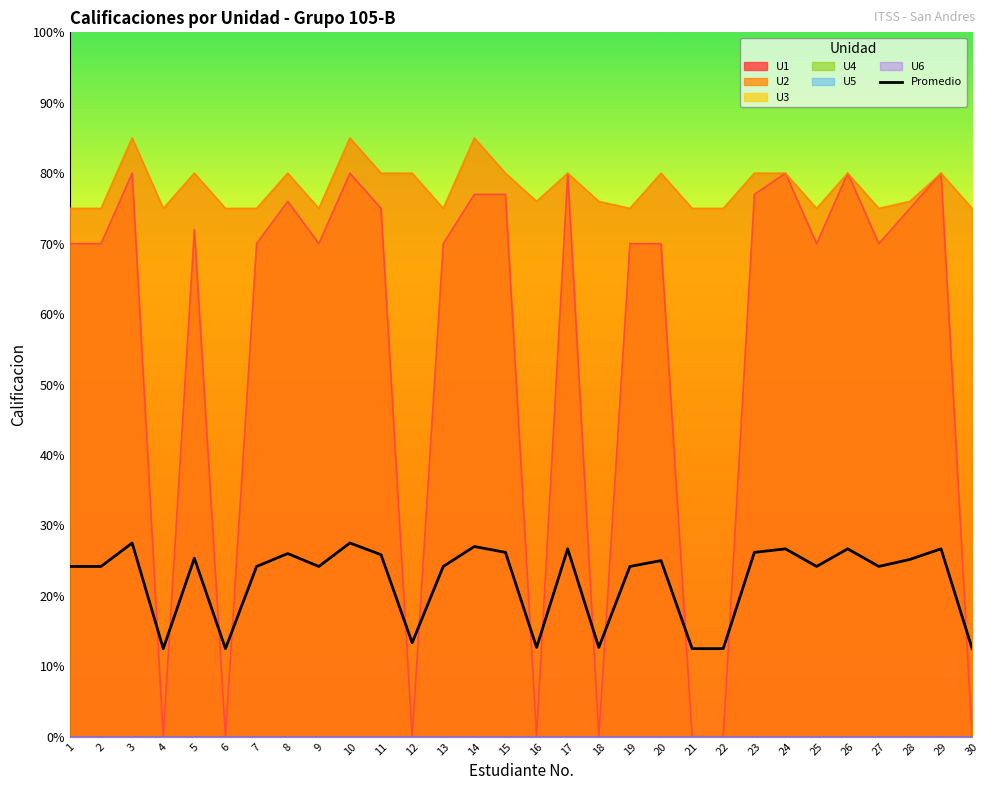

True or false: the data shows 24.2 at 2.

True